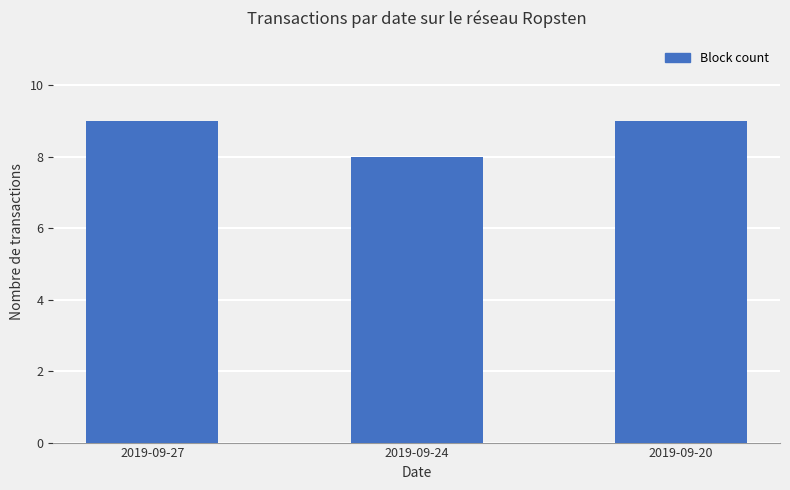

Reading left to right, transcribe all the data shown in this chart.

9	8	9